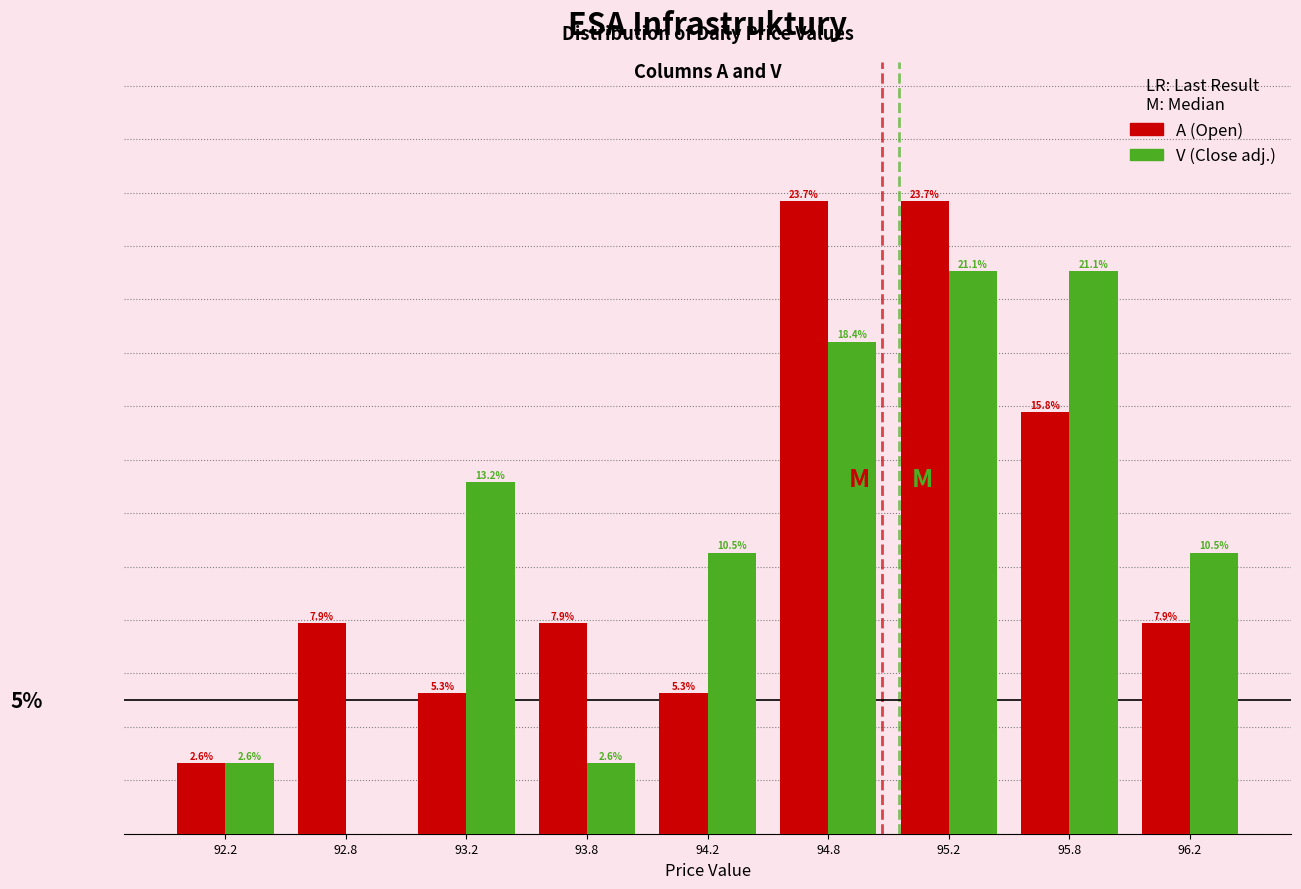

Are the bars horizontal?

No